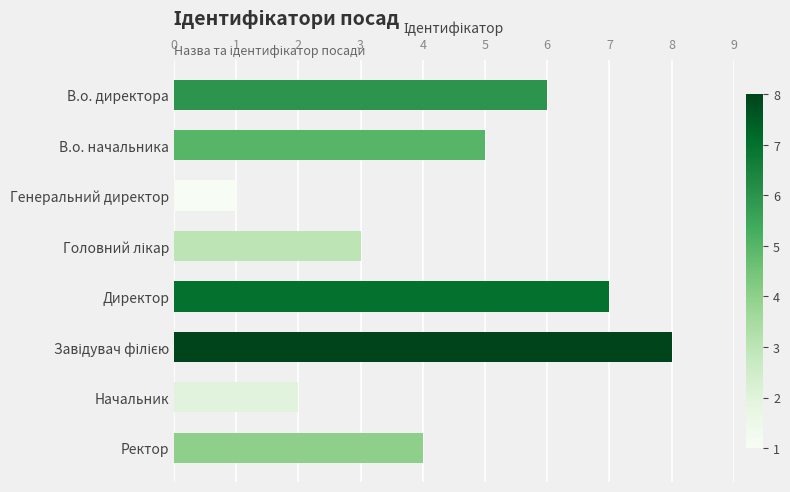

What is the label of the 7th bar from the top?

Начальник